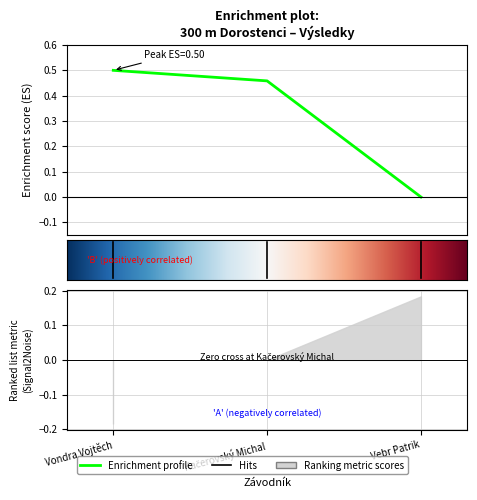

What position from the right is Vondra Vojtěch?

3